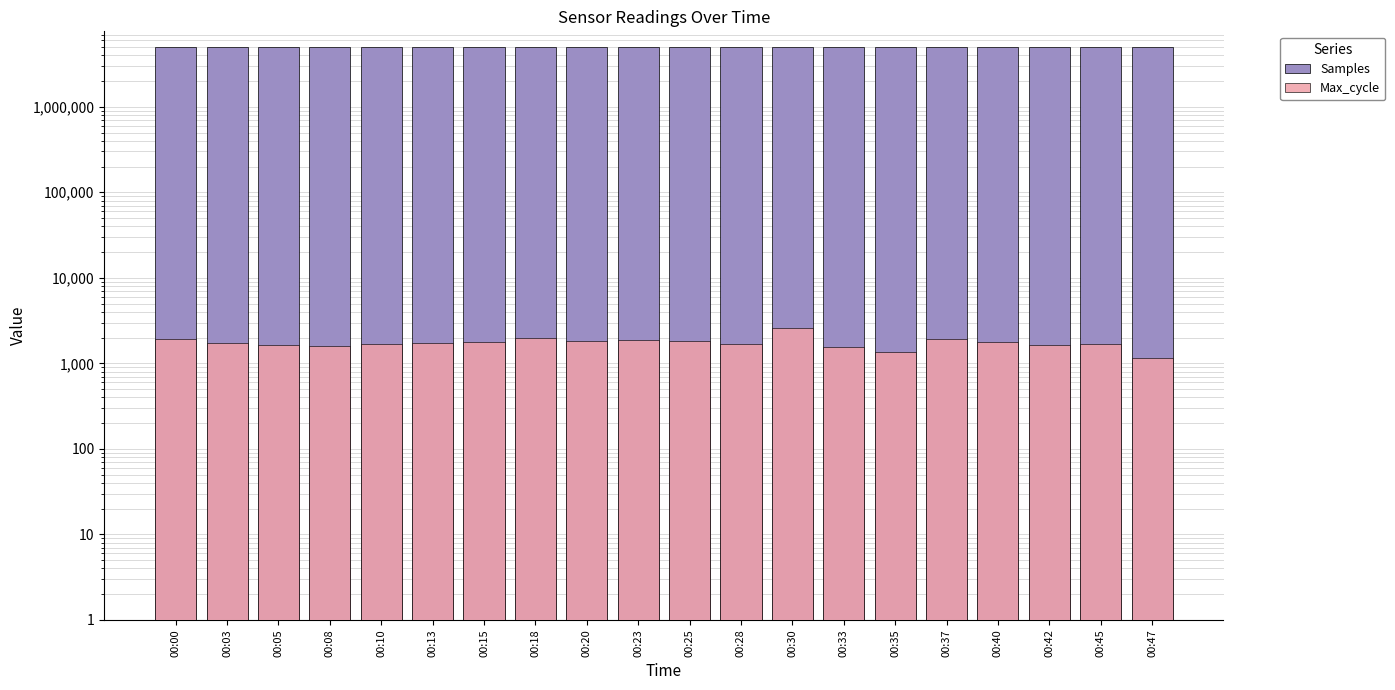

What is the value of the Max_cycle bar at the 2nd from the left?

1723